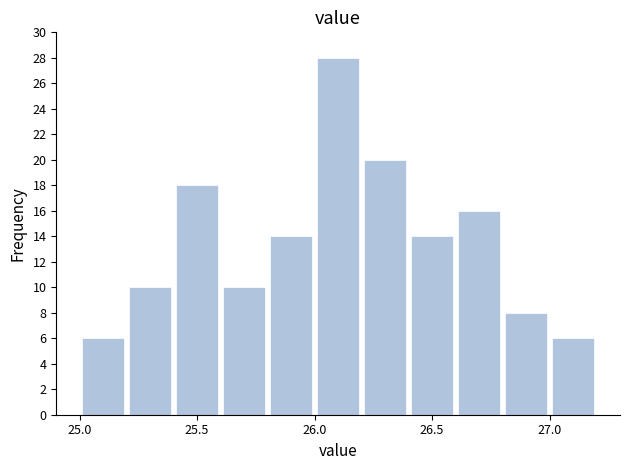

Reading left to right, transcribe this chart: for each bar, give the range it covers on the x-axis and its height. The values are not printed on the chart, so give them approximately, as read against the axis.

25.0 to 25.2: 6
25.2 to 25.4: 10
25.4 to 25.6: 18
25.6 to 25.8: 10
25.8 to 26.0: 14
26.0 to 26.2: 28
26.2 to 26.4: 20
26.4 to 26.6: 14
26.6 to 26.8: 16
26.8 to 27.0: 8
27.0 to 27.2: 6